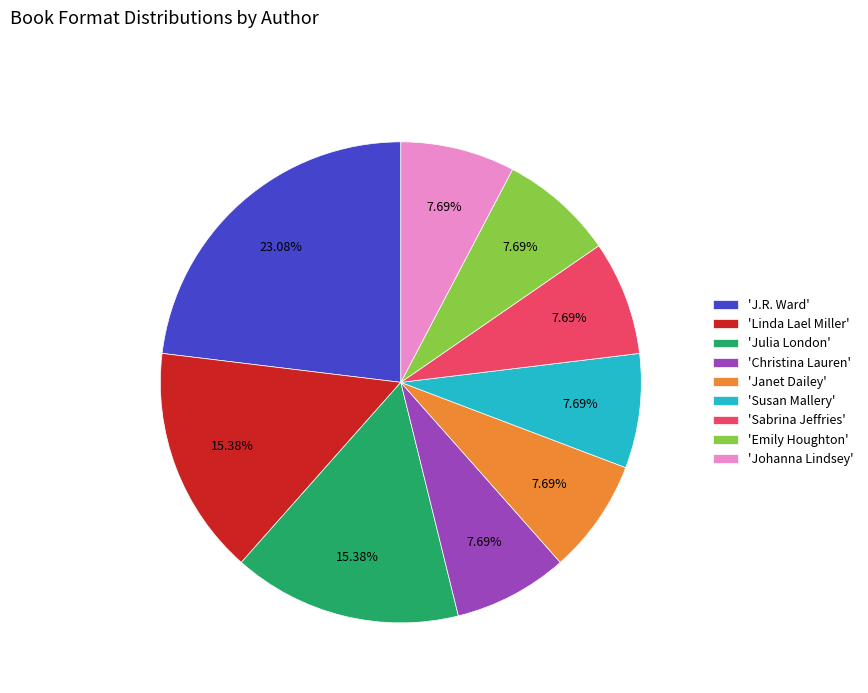

What is the largest slice in the pie chart?

'J.R. Ward'